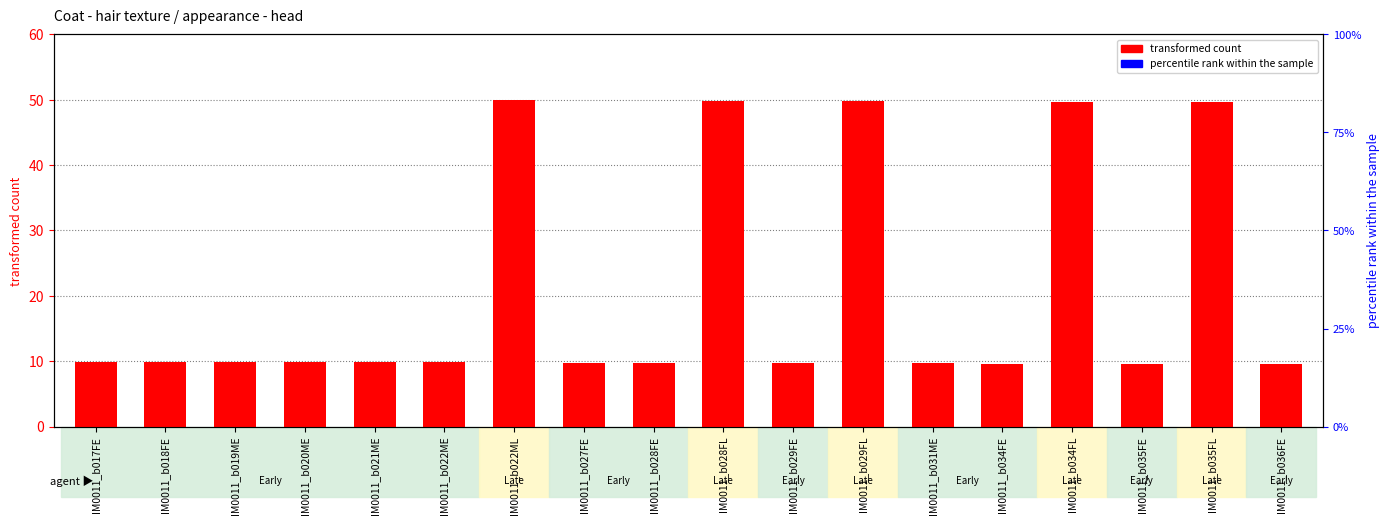

Which series has the largest total across all categories?

transformed count